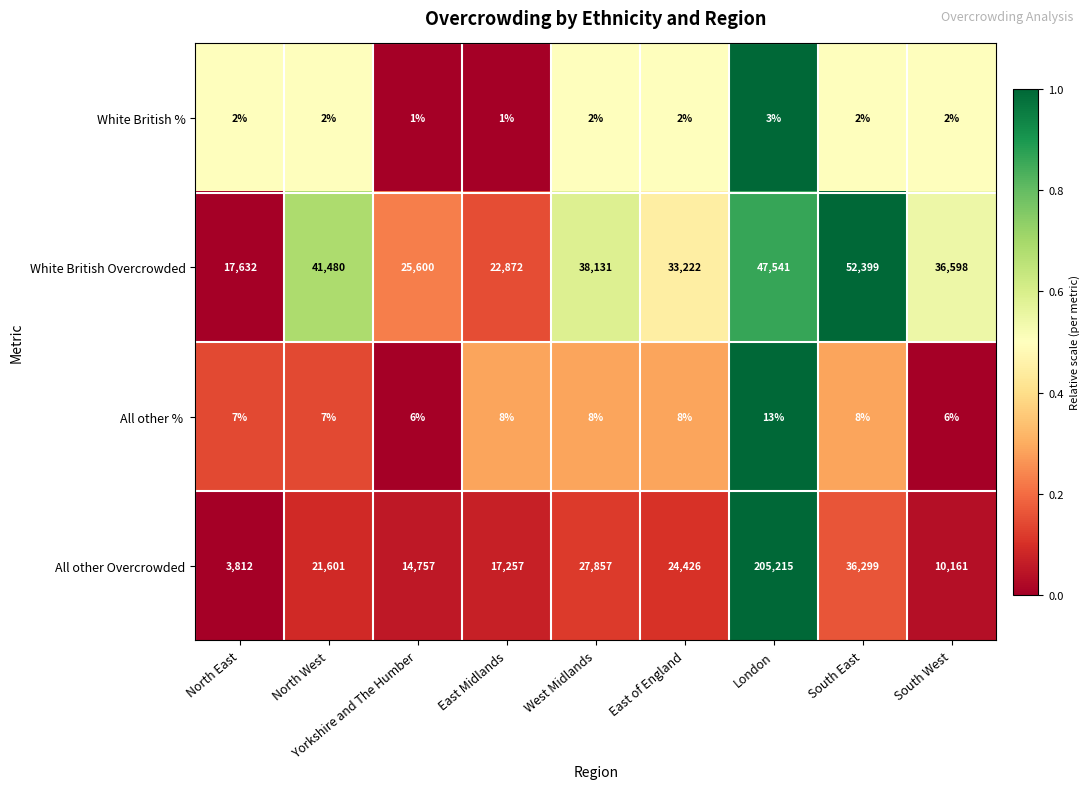

What is the average value of the White British Overcrowded series?

35053